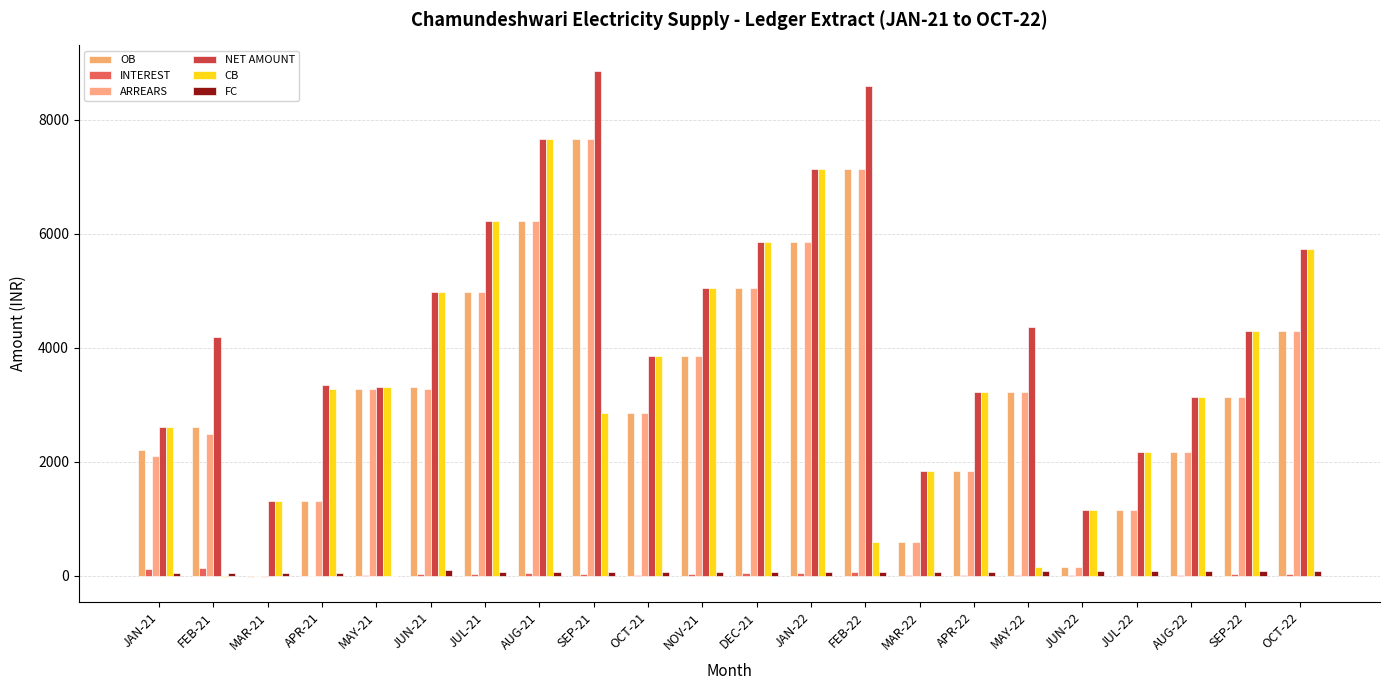

Are the bars horizontal?

No